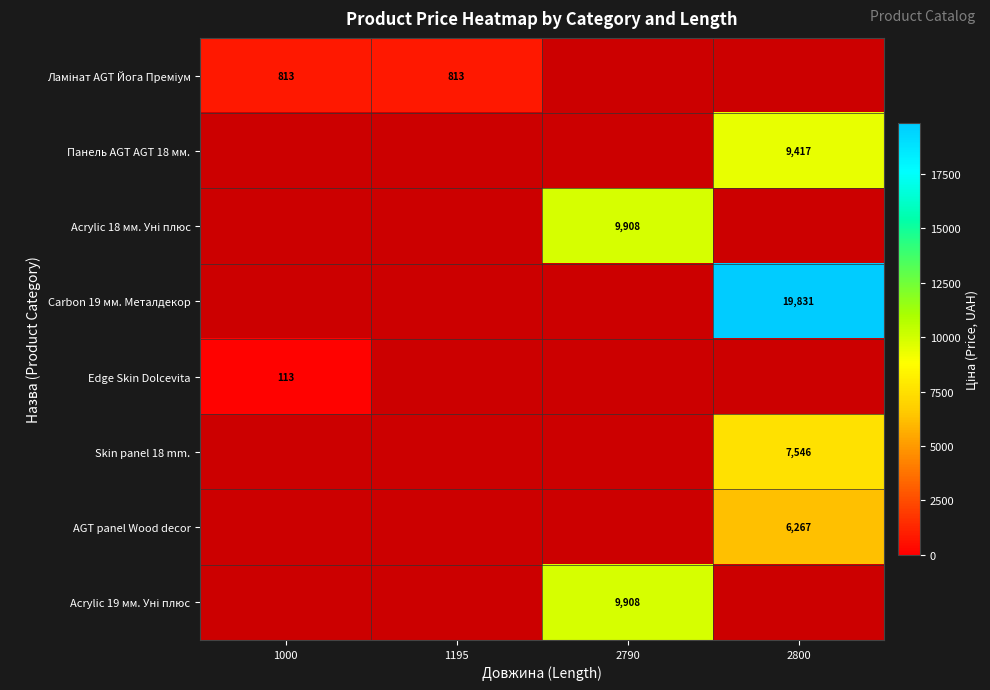

The Skin panel 18 mm. series shows 7546 at 2800. True or false?

True